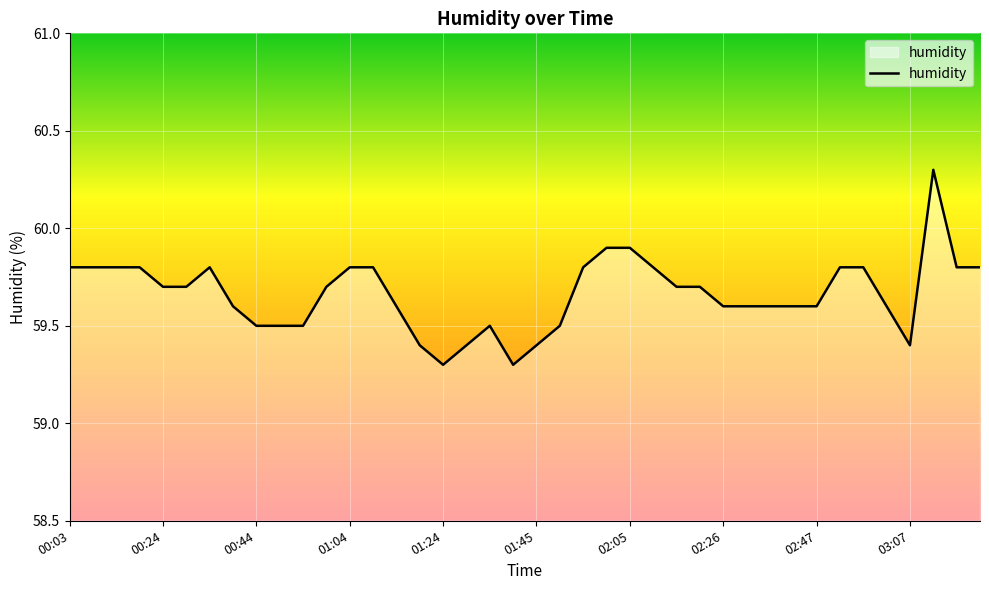

Reading right to left, transcribe all the data shown in this chart.

59.8	59.8	60.3	59.4	59.6	59.8	59.8	59.6	59.6	59.6	59.6	59.6	59.7	59.7	59.8	59.9	59.9	59.8	59.5	59.4	59.3	59.5	59.4	59.3	59.4	59.6	59.8	59.8	59.7	59.5	59.5	59.5	59.6	59.8	59.7	59.7	59.8	59.8	59.8	59.8